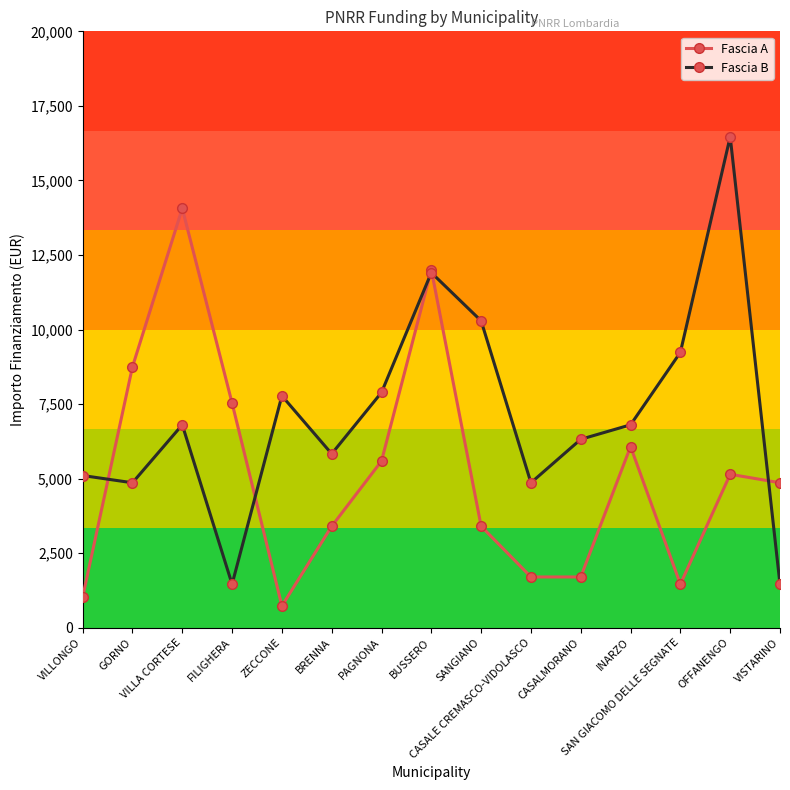

Reading left to right, extract all data points from this chart.

Fascia A: 1029	8748	14063	7533	729	3402	5589	12005	3402	1701	1701	6075	1458	5145	4860
Fascia B: 5103	4860	6804	1458	7776	5831	7889	11907	10290	4860	6318	6804	9234	16464	1458